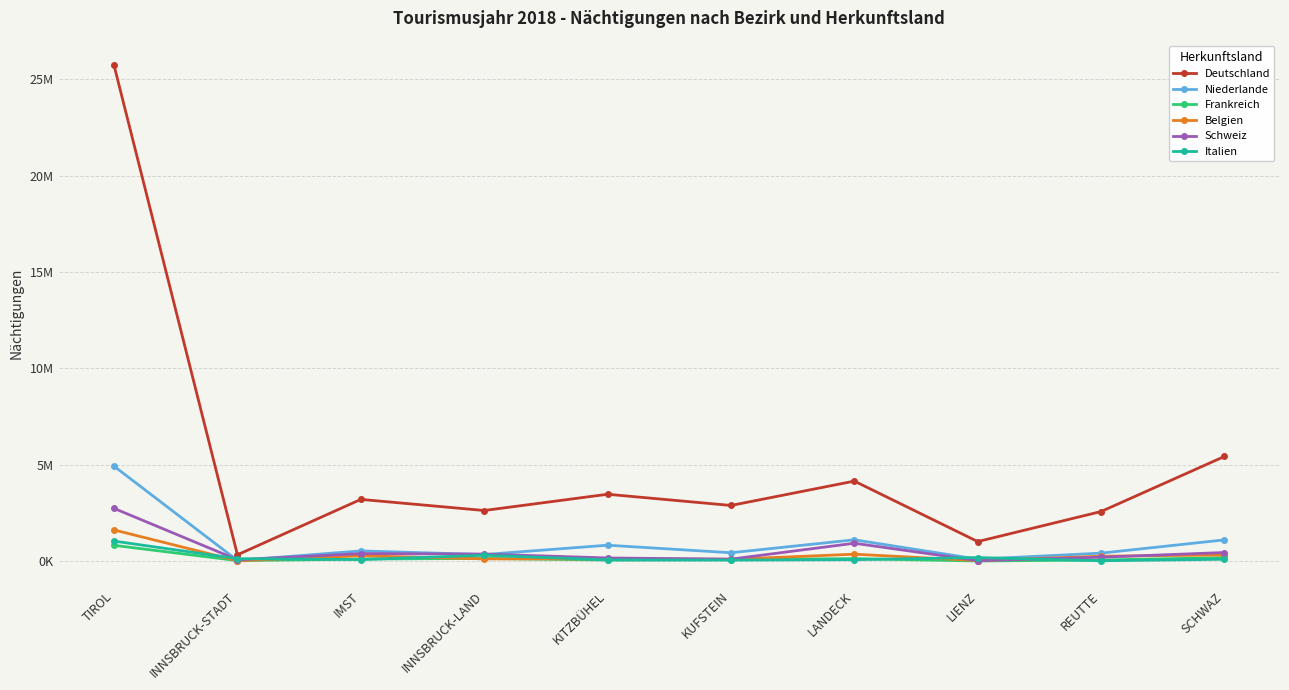

True or false: Schweiz has more than 2 interior local peaks.

False